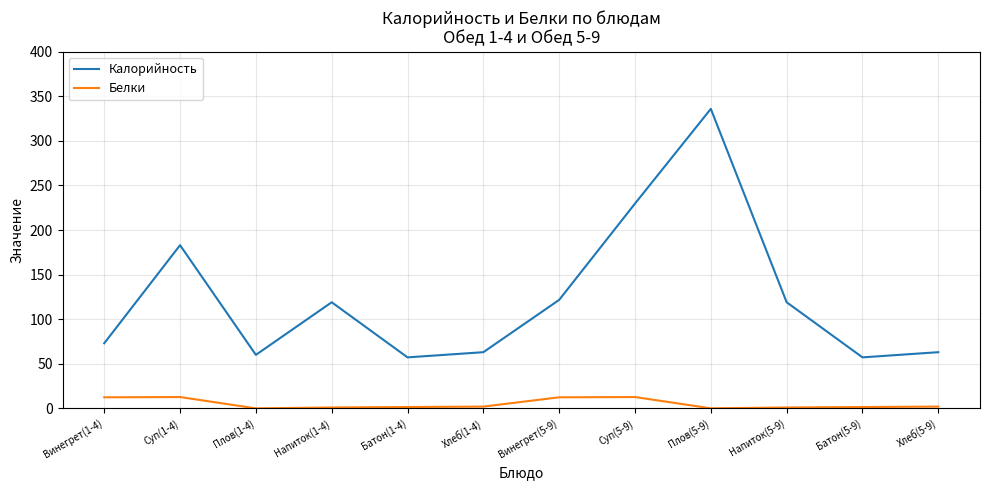

What is the difference between the maximum and minimum values in the Белки series?

12.7